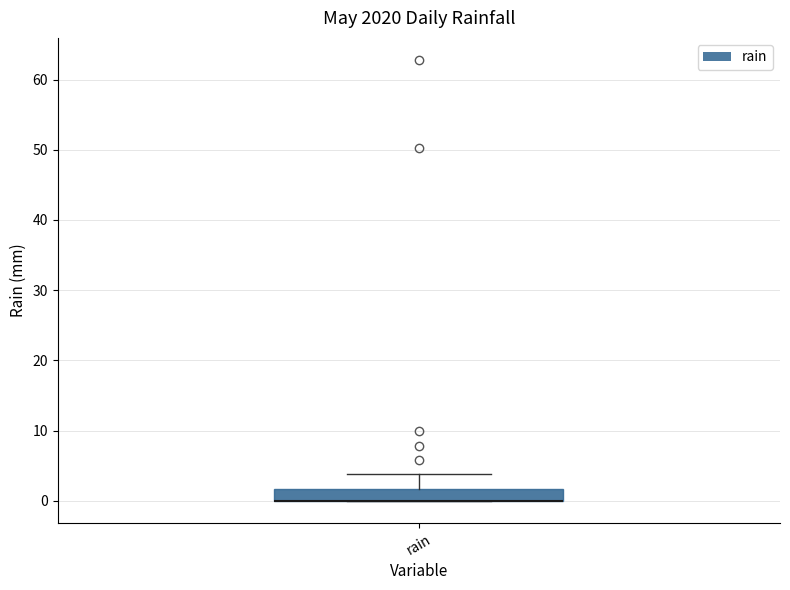

Read this box plot against the y-axis: the position of the median line, the range covered by the box, and the ends of both whiskers. The values are not printed on the chart, so give them approximately, as read against the axis.

median 0 (drawn on the box's lower edge), box 0 to 2, whiskers 0 to 4